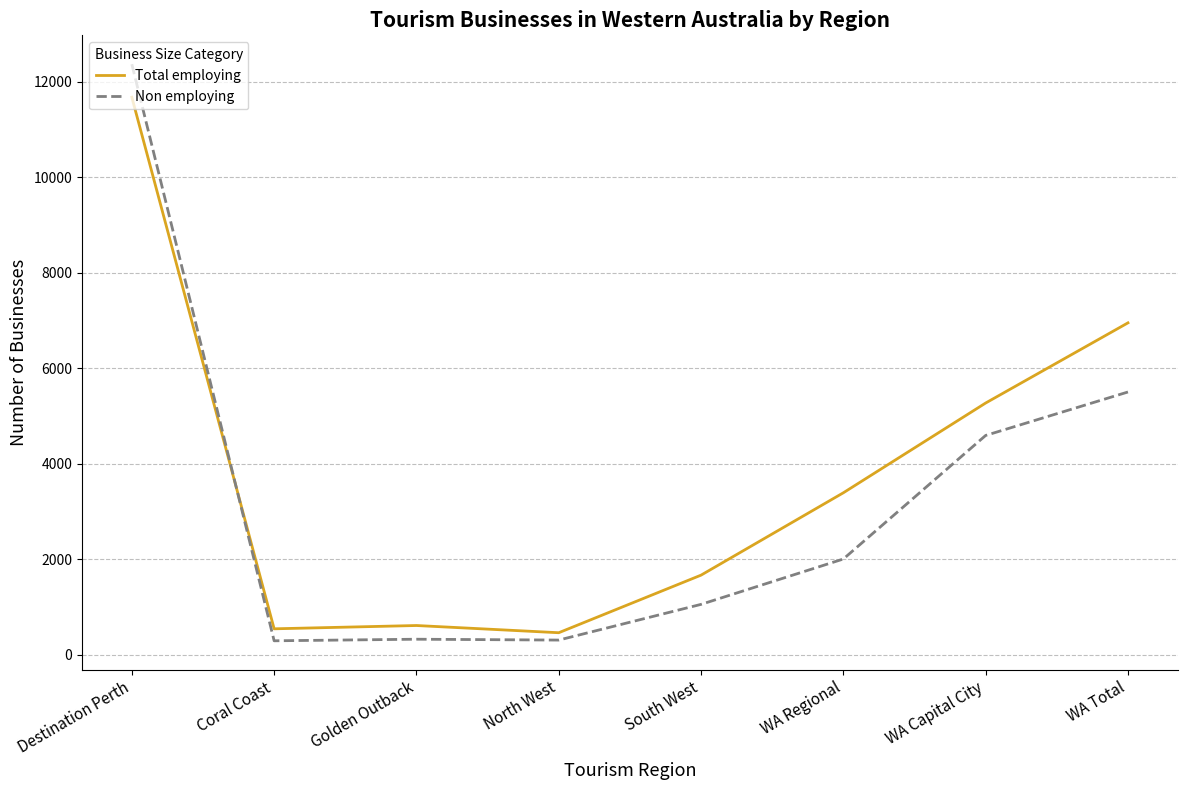

What is the difference between the Non employing values at WA Regional and Golden Outback?

1680